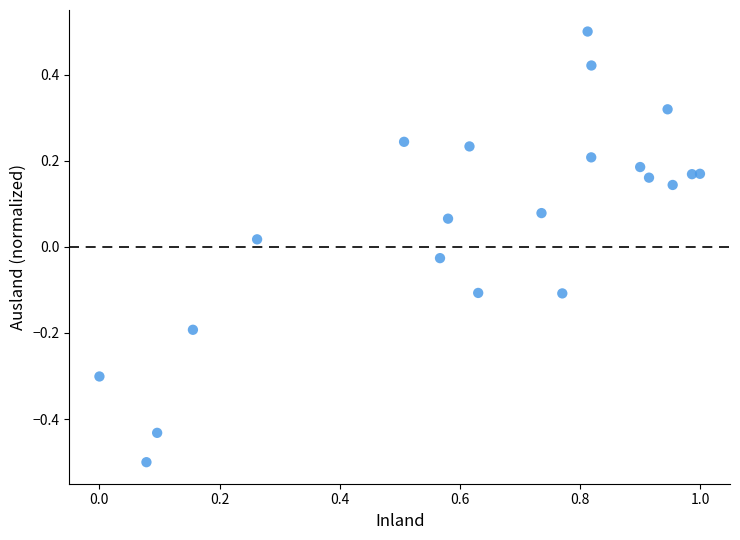

What is the range of X values (max minus min)?

1.0